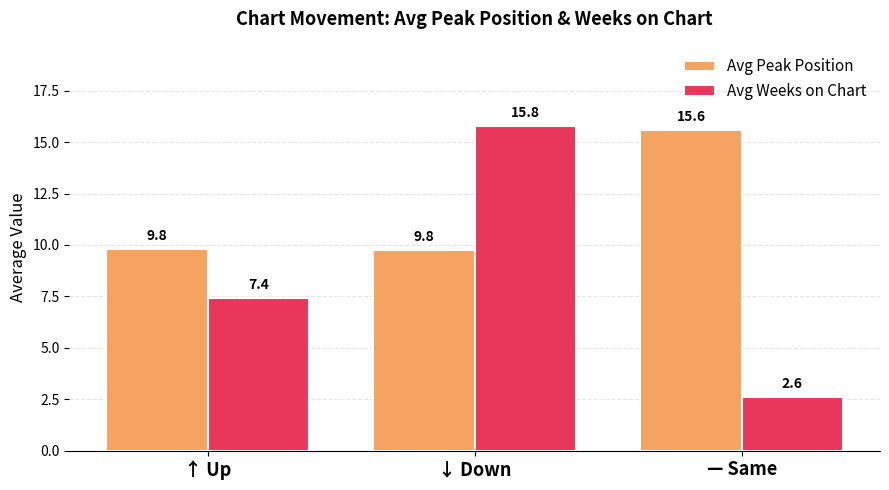

What is the maximum value shown in the chart?

15.8